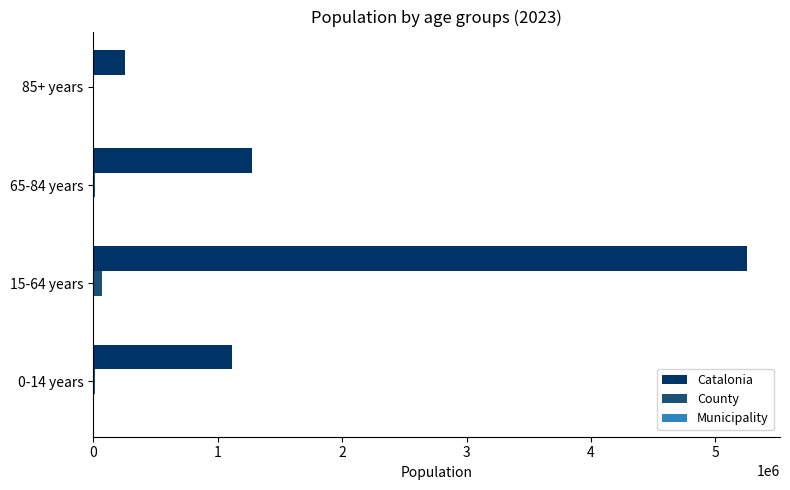

How many distinct data groups are displayed?

3